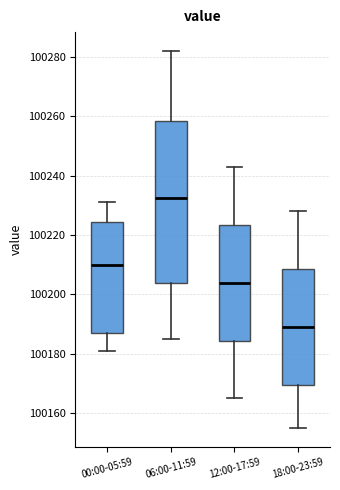

Where does the median line of the box for 00:00-05:59 sit on the y-axis? The values are not printed on the chart, so give them approximately, as read against the axis.

100210